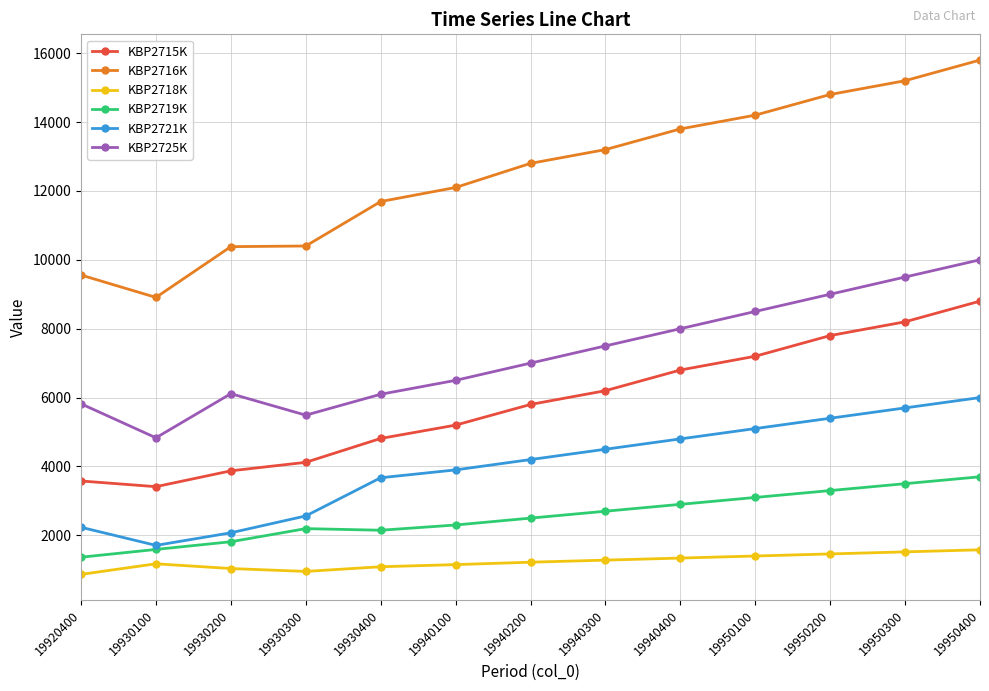

What is the total value across all series at 19930300?

25720